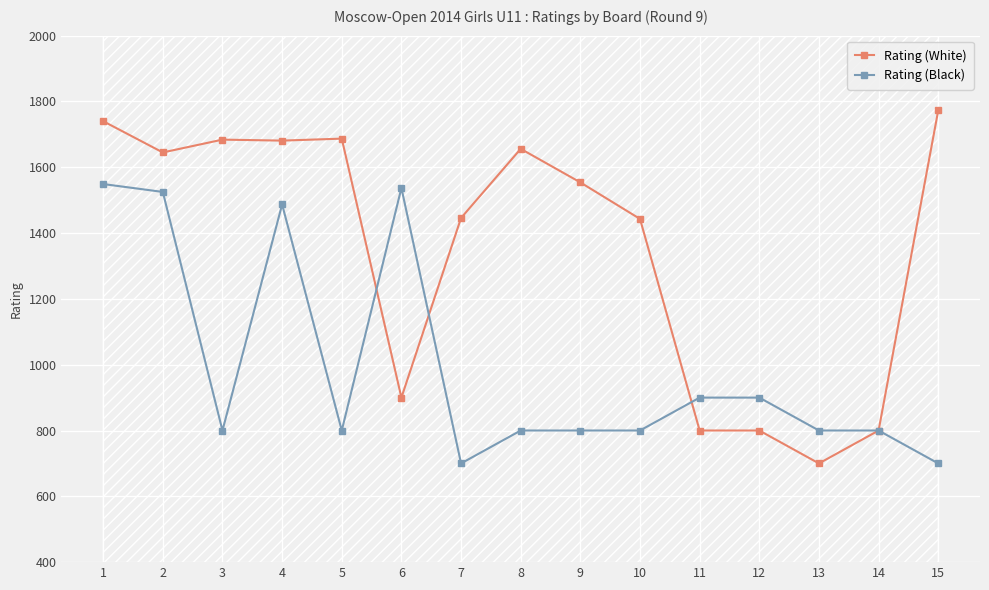

How many distinct data groups are displayed?

2